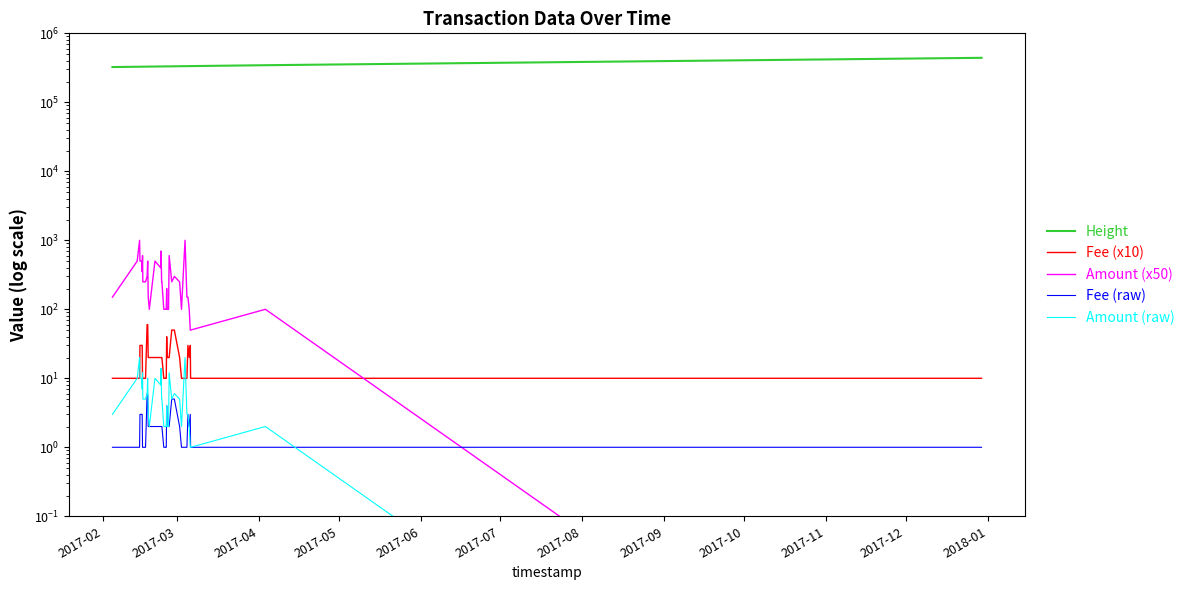

How many interior local peaks does the Amount (x50) series have?

10